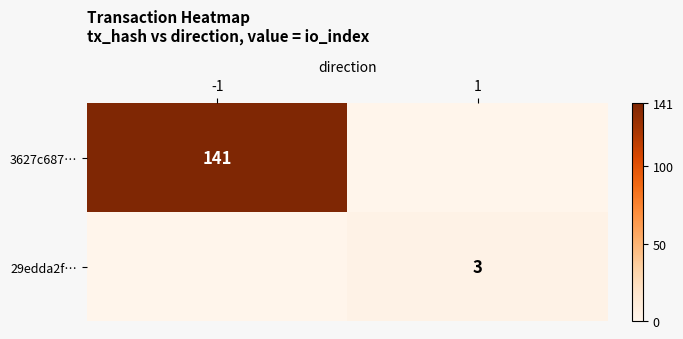

Is it true that 3627c687… equals 141 at -1?

True